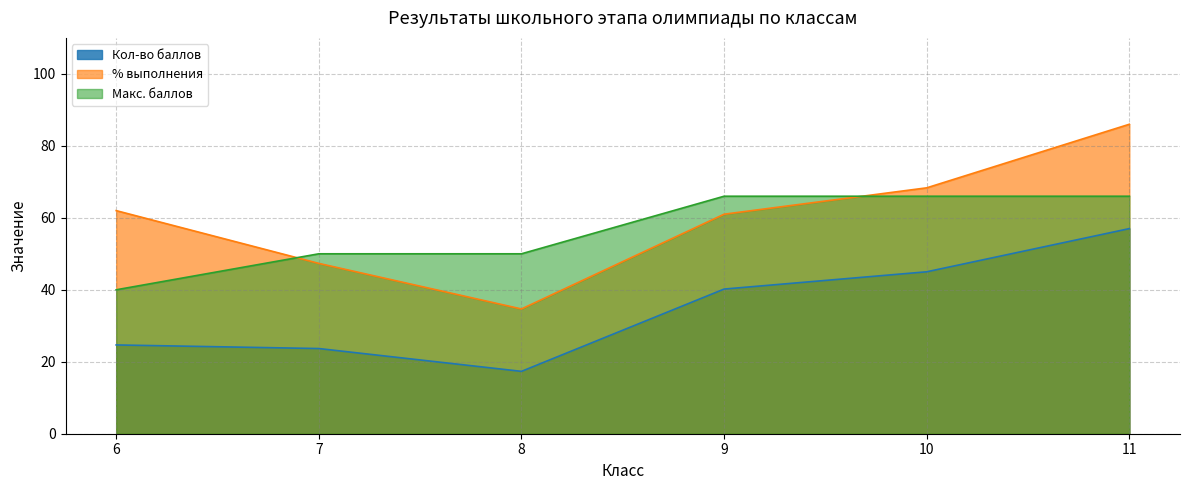

Reading left to right, list all the values displayed in this chart.

Кол-во баллов: 6=24.7	7=23.7	8=17.3	9=40.2	10=45.0	11=57.0
% выполнения: 6=62.0	7=47.3	8=34.7	9=61.0	10=68.3	11=86.0
Макс. баллов: 6=40.0	7=50.0	8=50.0	9=66.0	10=66.0	11=66.0